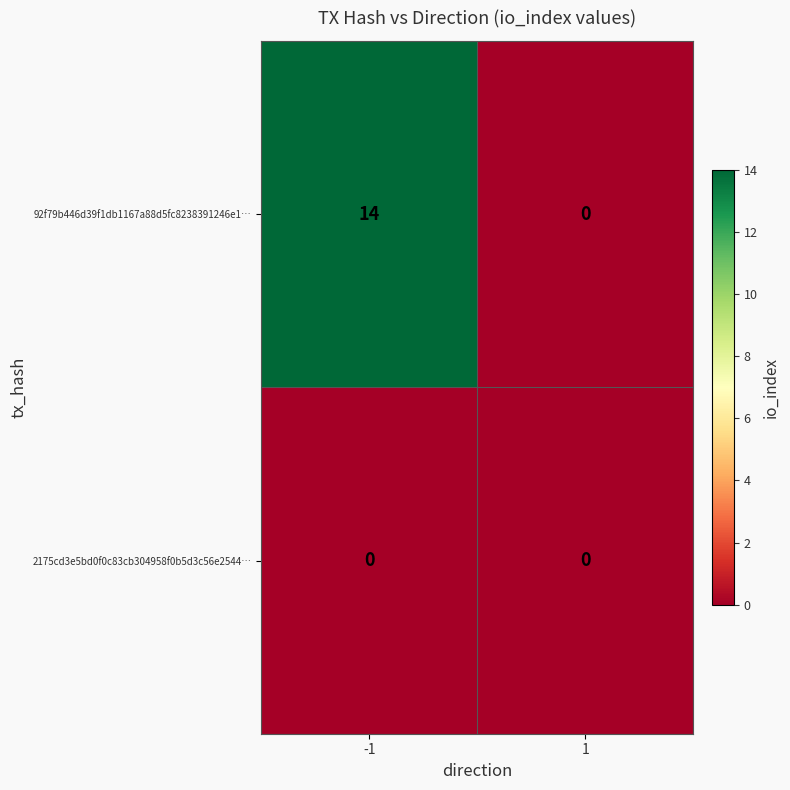

Rank the series by their average value, from highest to lowest.

92f79b446d39f1db1167a88d5fc8238391246e1…, 2175cd3e5bd0f0c83cb304958f0b5d3c56e2544…